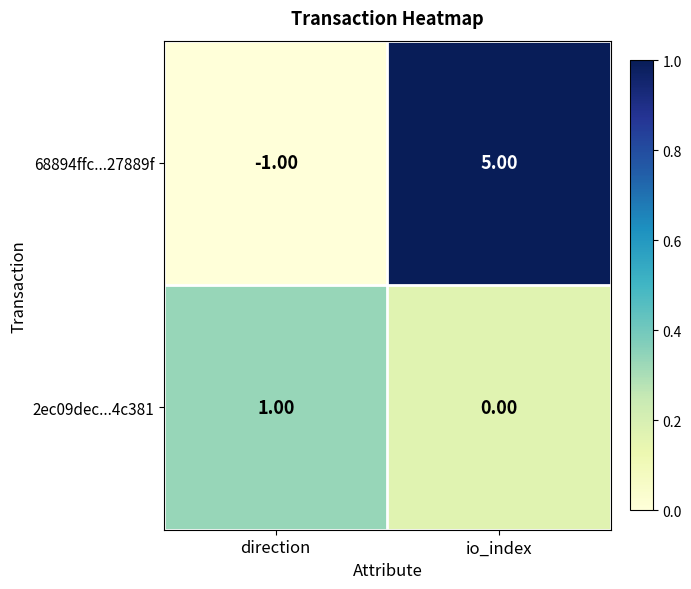

At which category does the chart reach its peak across all series?

io_index